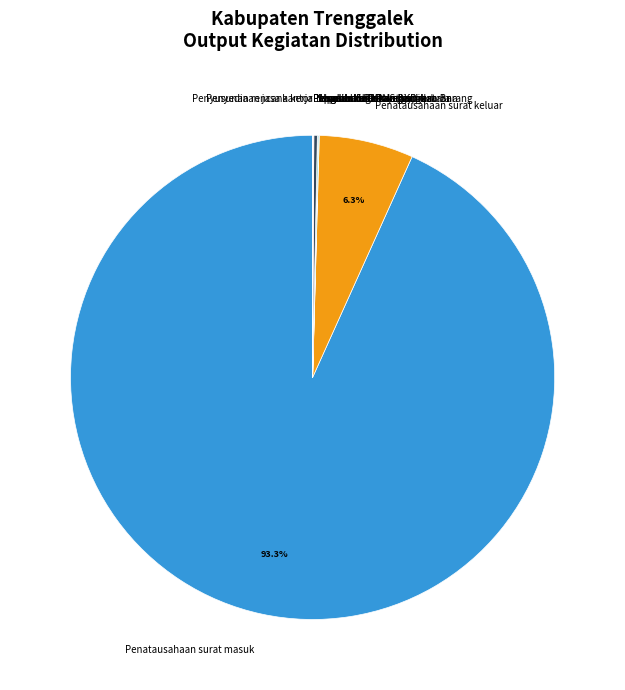

Is Penatausahaan surat keluar the majority of the pie?

No